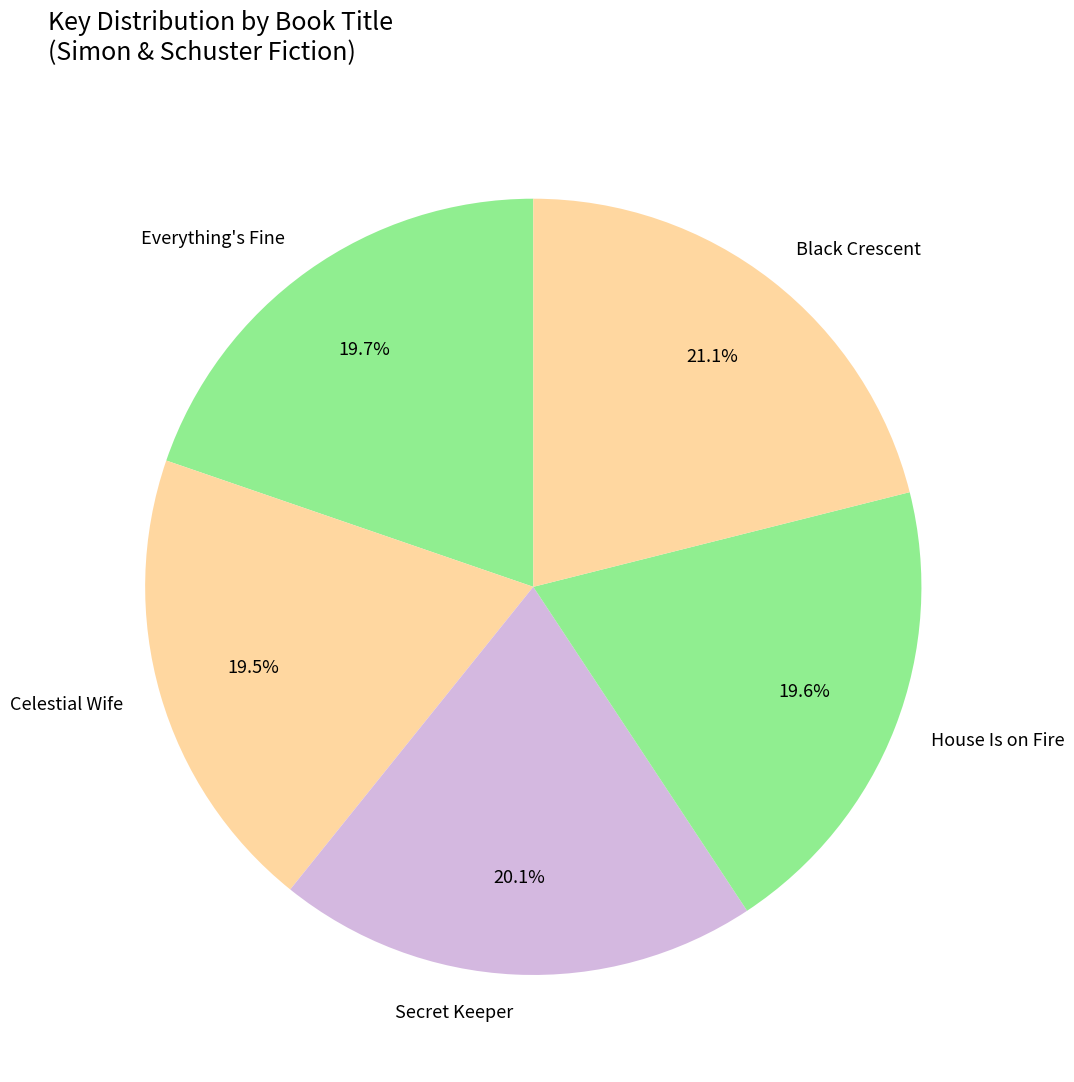

How many segments does this pie chart have?

5